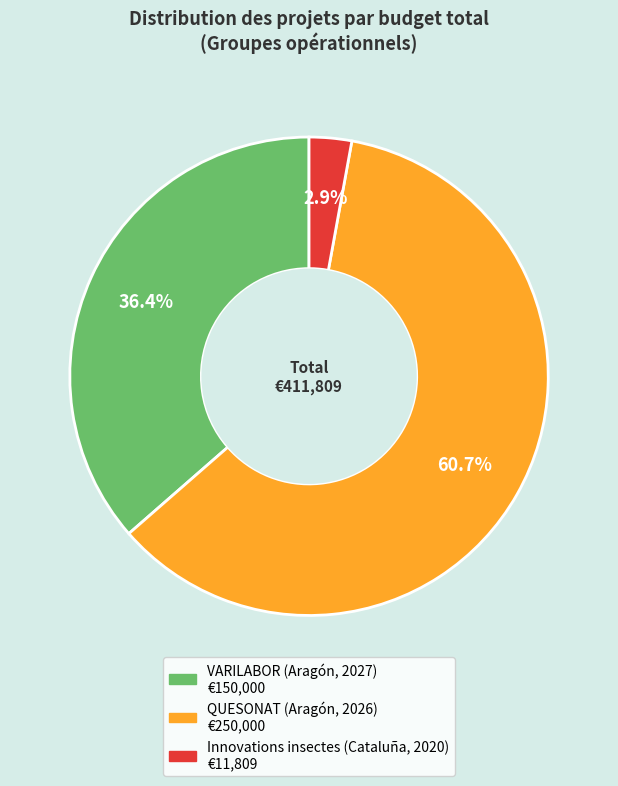

Do Innovations insectes (Cataluña, 2020) and VARILABOR (Aragón, 2027) together represent more than half of the pie?

No